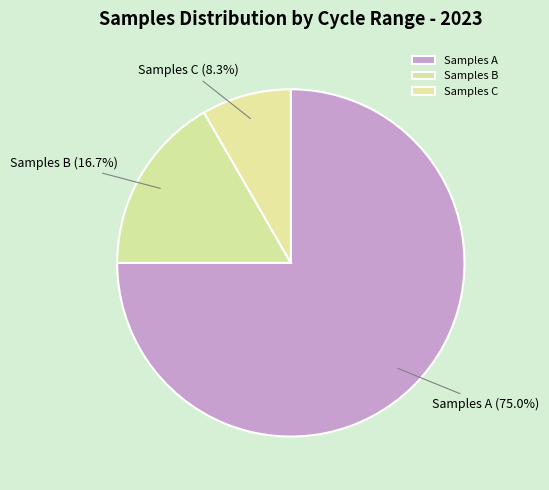

What is the total percentage of Samples A and Samples C?

83.3%